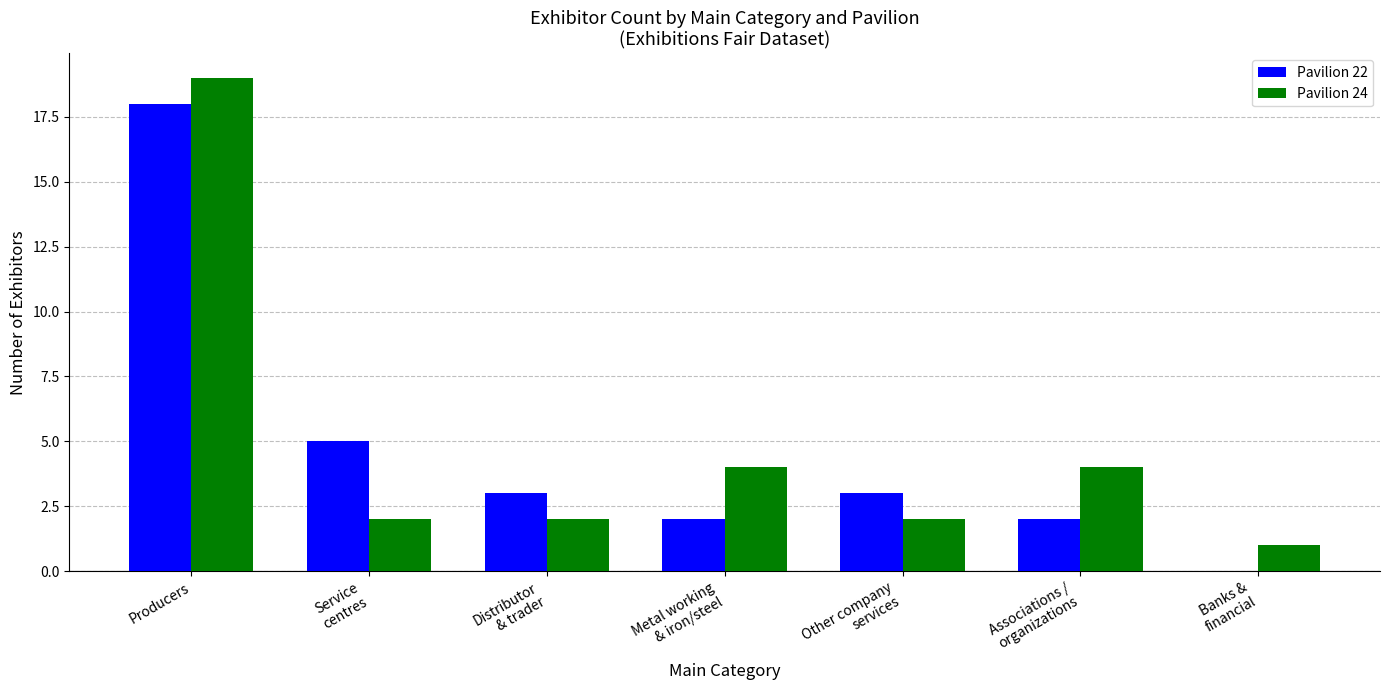

At which label does Pavilion 22 reach its peak?

Producers